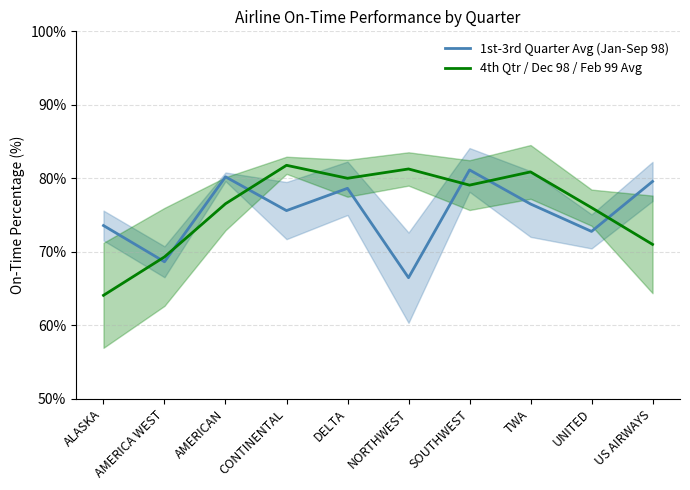

List the series in order of their peak value, highest first.

4th Qtr / Dec 98 / Feb 99 Avg, 1st-3rd Quarter Avg (Jan-Sep 98)